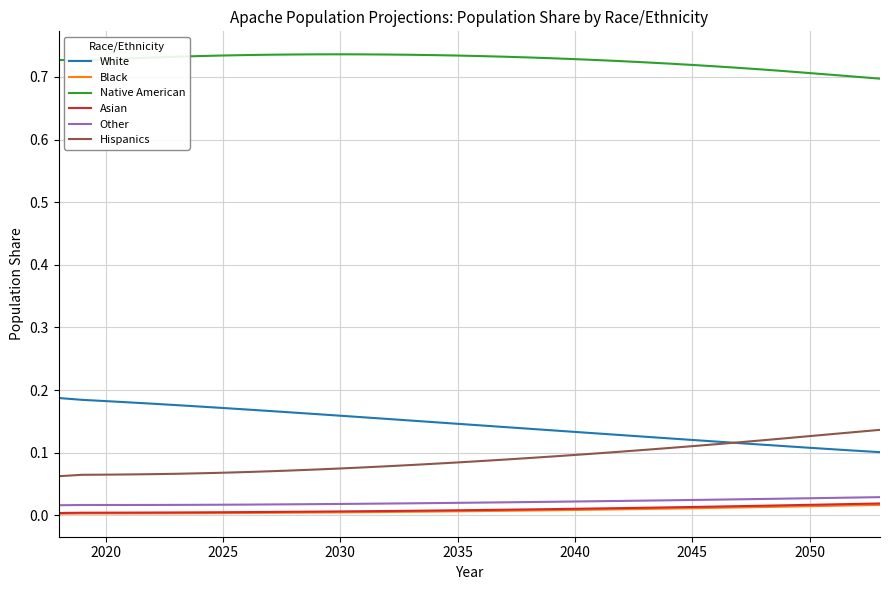

True or false: Black and Hispanics cross at least once.

False